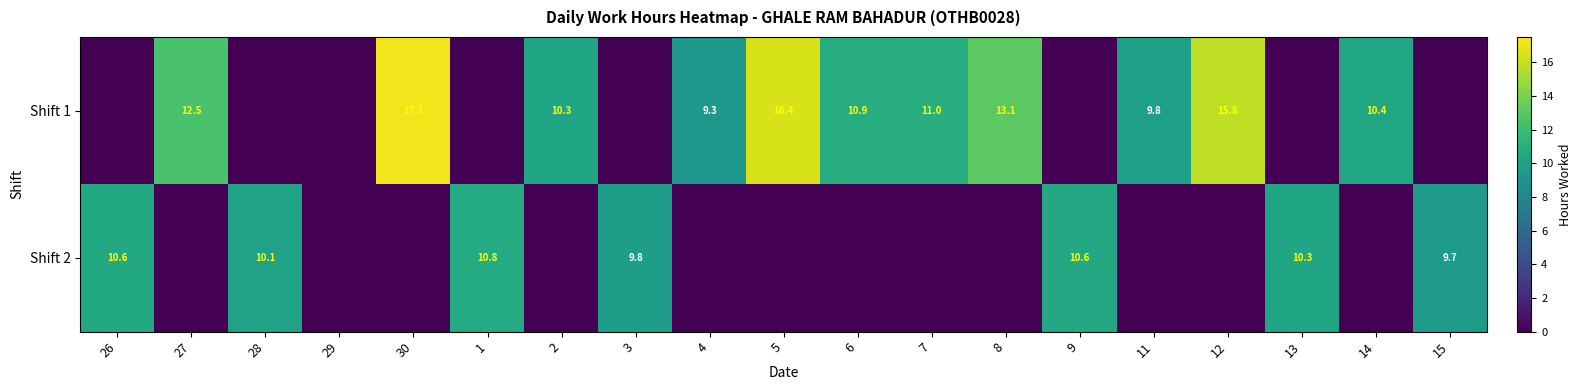

True or false: Shift 1 has a value of 10.3 at 5.

False